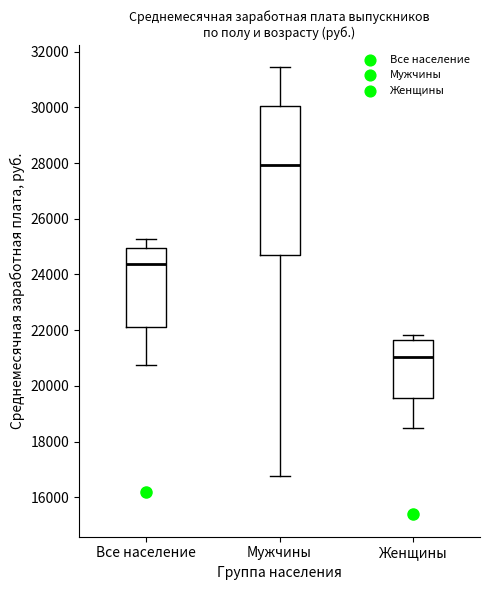

Which box has the highest median line?

Мужчины